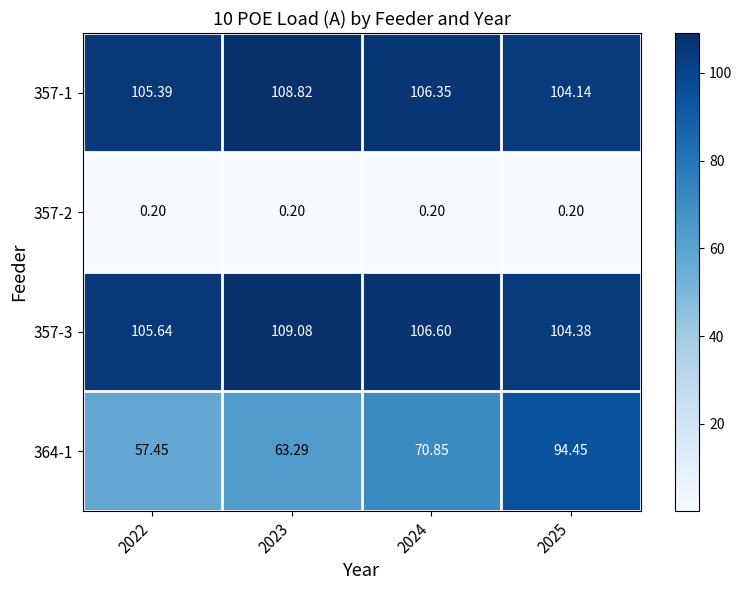

Is the value of 357-2 at 2023 greater than the value of 364-1 at 2024?

No